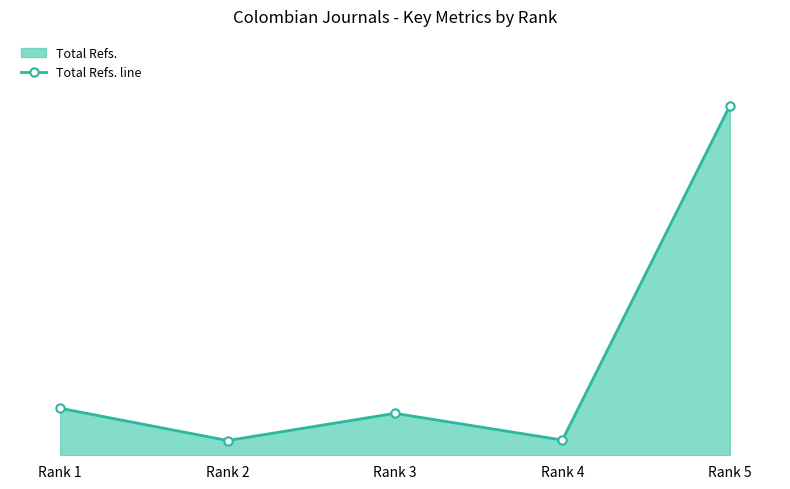

Rank the categories by value from highest to lowest.

Rank 5, Rank 1, Rank 3, Rank 4, Rank 2